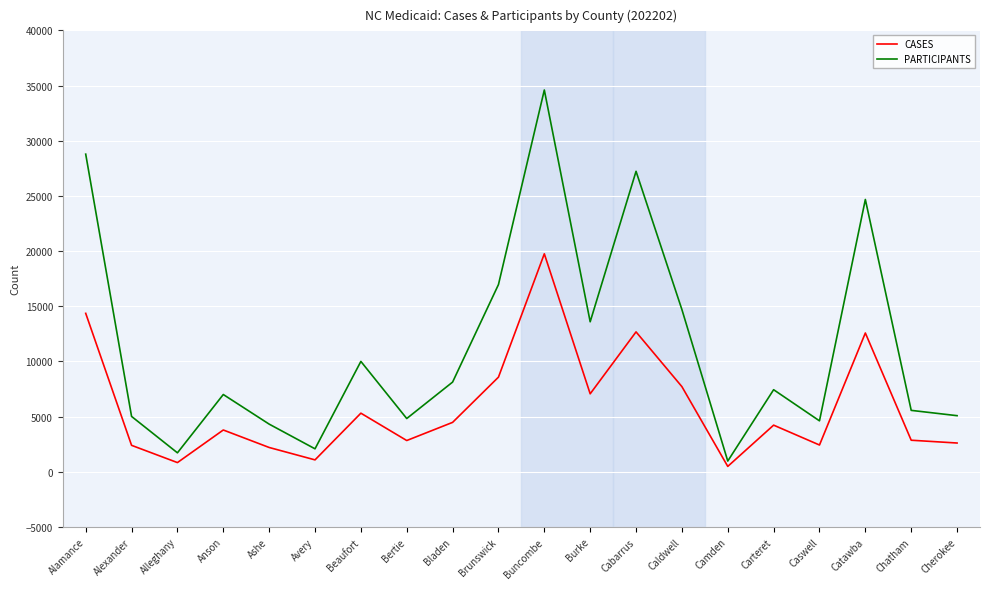

What is the total value across all series at Bladen?

12615